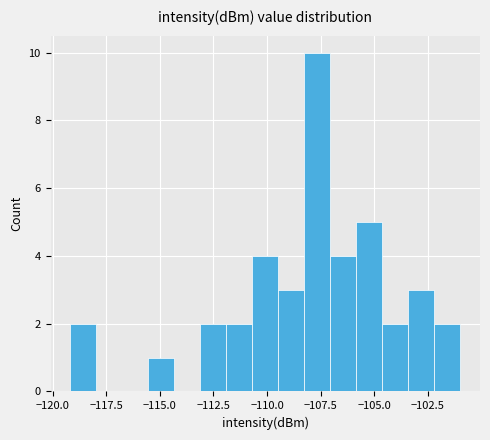

Read against the x-axis, roughly where is the centre of the tallest bar?

-107.5